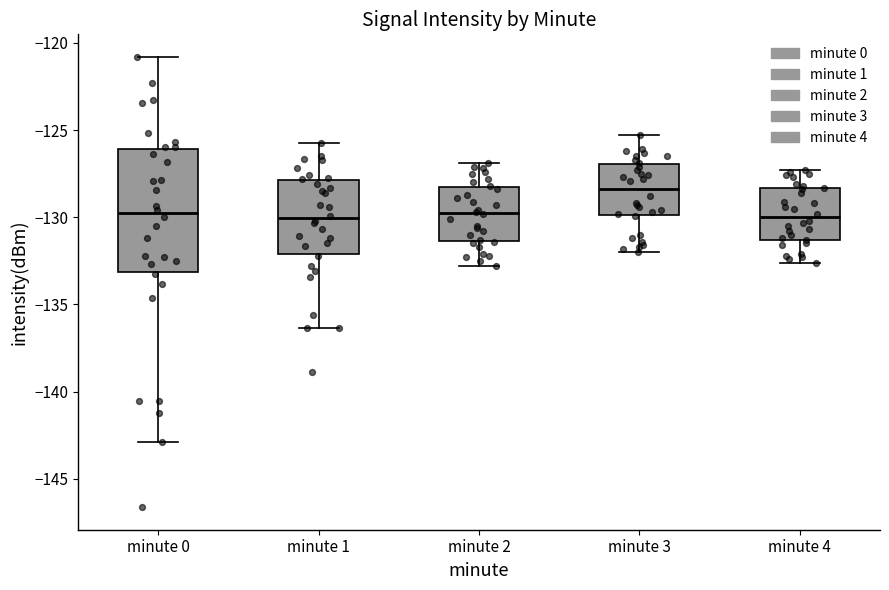

Where is the lower edge of the box for minute 2 on the y-axis? The values are not printed on the chart, so give them approximately, as read against the axis.

-131.5